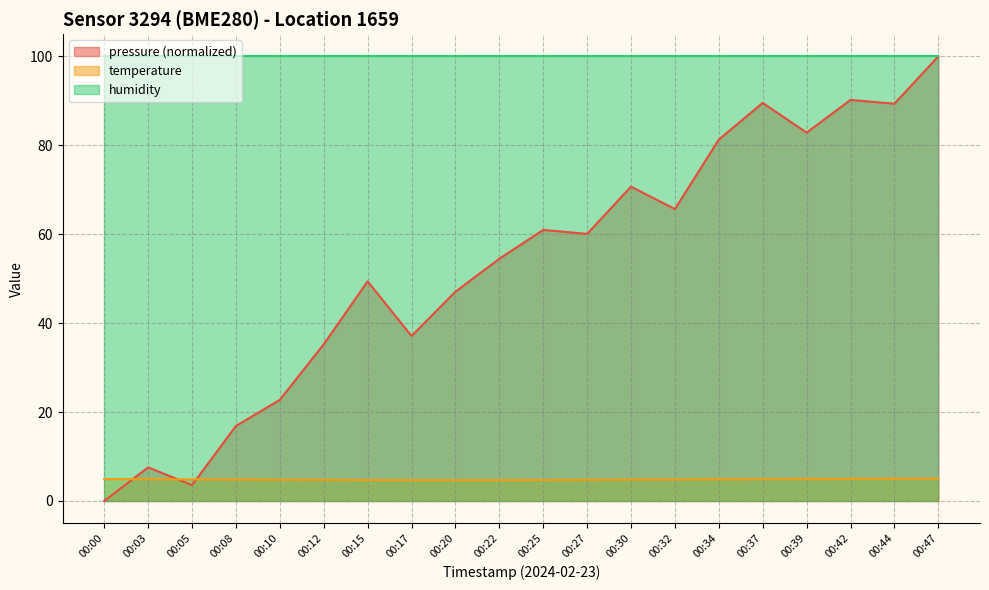

At which category is the sum across all series the highest?

00:47